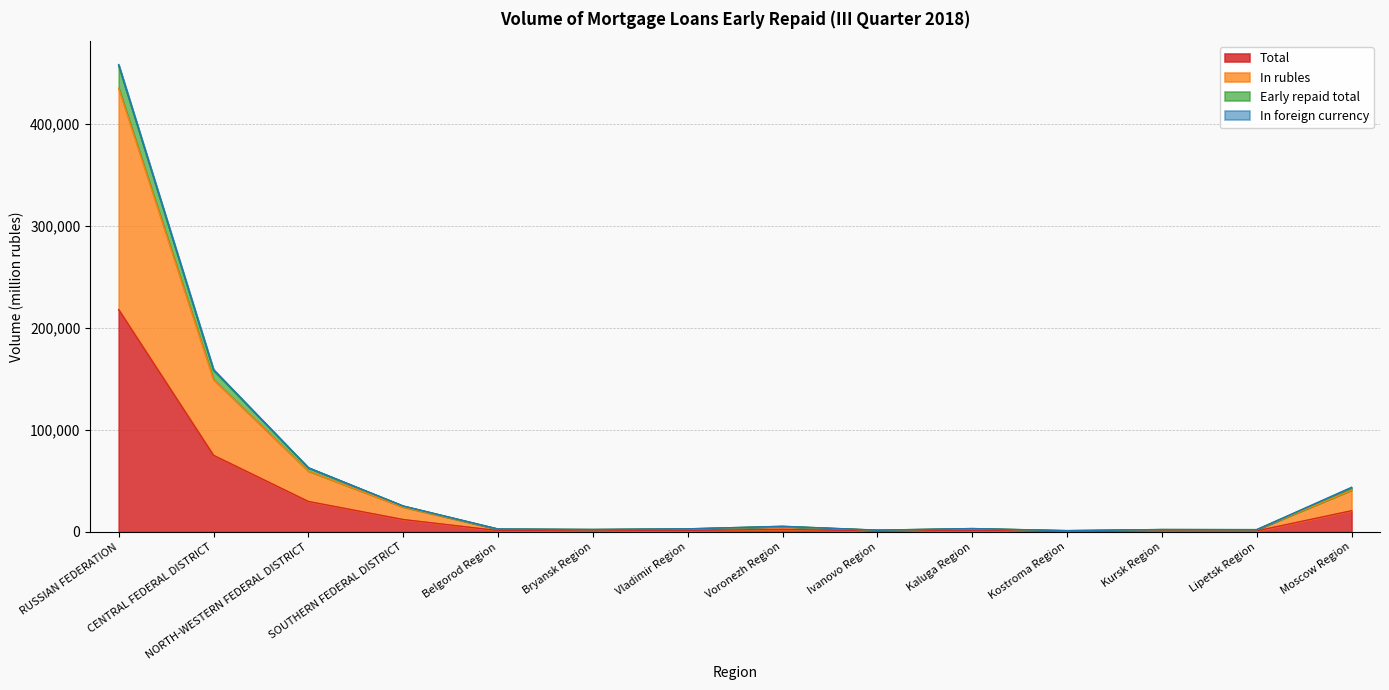

What is the smallest value displayed?

619